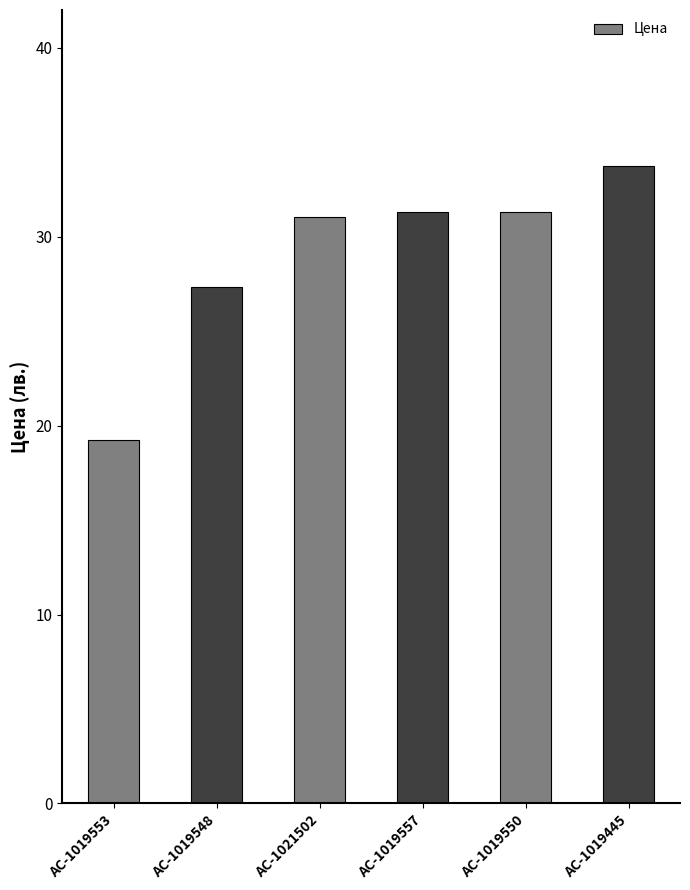

What is the sum of all values?

174.0